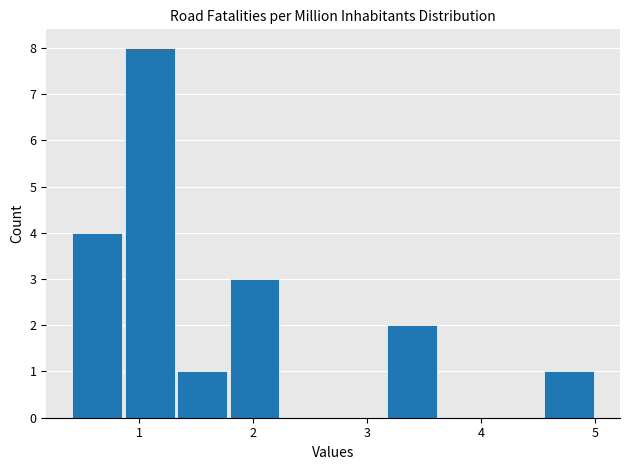

What is the height of the bar covering 1.78 to 2.24 on the x-axis? Neither the bar edges nor the heights are printed on the chart, so give them approximately, as read against the axes.

3